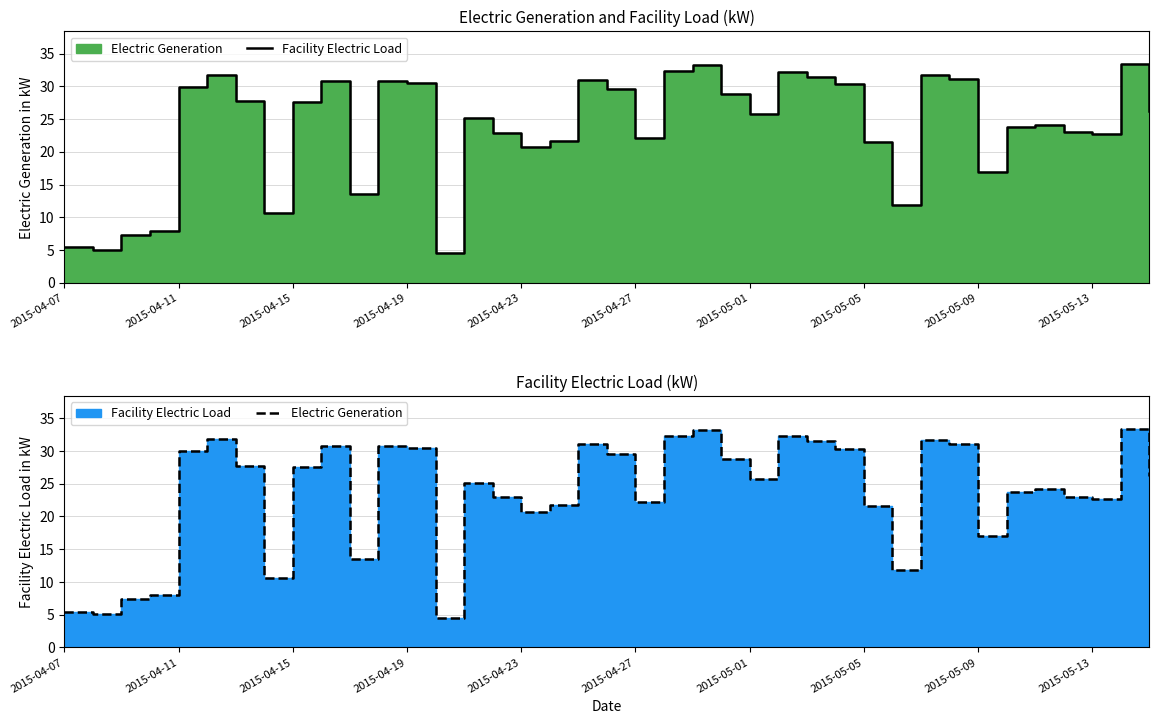

Which series has the largest range (max minus min)?

Facility Electric Load